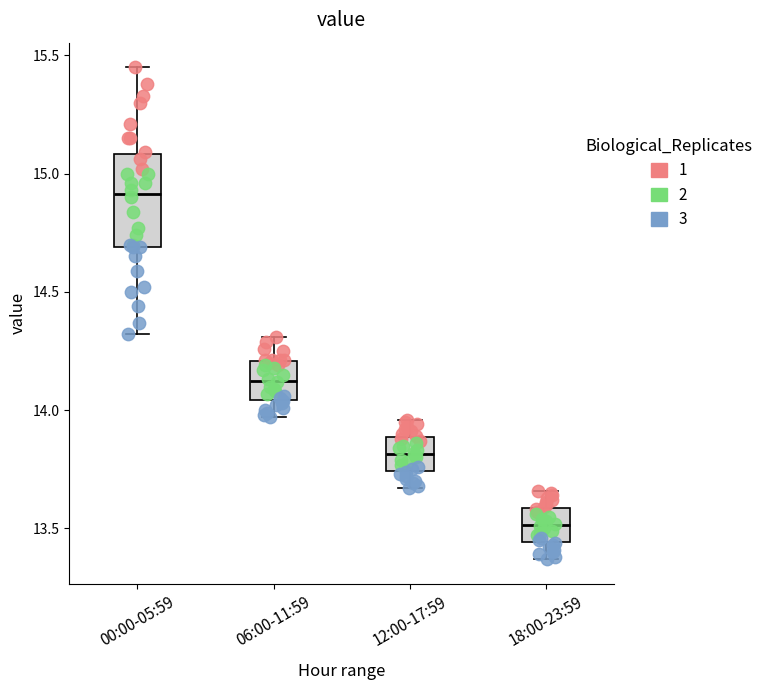

Reading left to right, read every box against the y-axis: the position of its median line, the range the box covers, and the ends of its whiskers. The values are not printed on the chart, so give them approximately, as read against the axis.

00:00-05:59: median 14.90, box 14.70 to 15.10, whiskers 14.30 to 15.45
06:00-11:59: median 14.15, box 14.05 to 14.20, whiskers 13.95 to 14.30
12:00-17:59: median 13.80, box 13.75 to 13.90, whiskers 13.65 to 13.95
18:00-23:59: median 13.50, box 13.45 to 13.60, whiskers 13.35 to 13.65